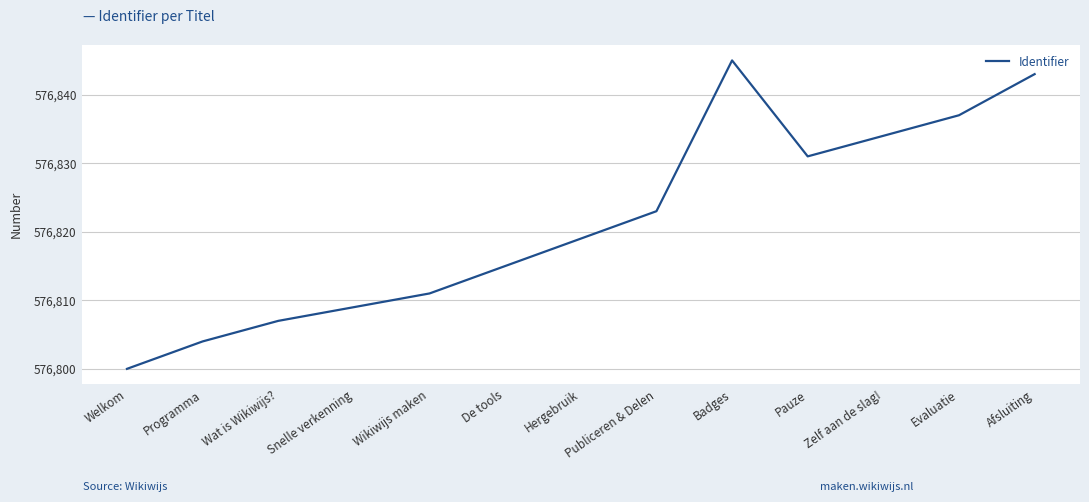

List the labels in order of value, smallest first.

Welkom, Programma, Wat is Wikiwijs?, Snelle verkenning, Wikiwijs maken, De tools, Hergebruik, Publiceren & Delen, Pauze, Zelf aan de slag!, Evaluatie, Afsluiting, Badges